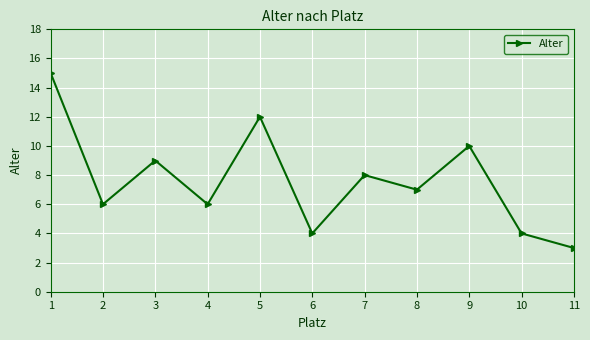

At which category does the data reach its first local valley?

2